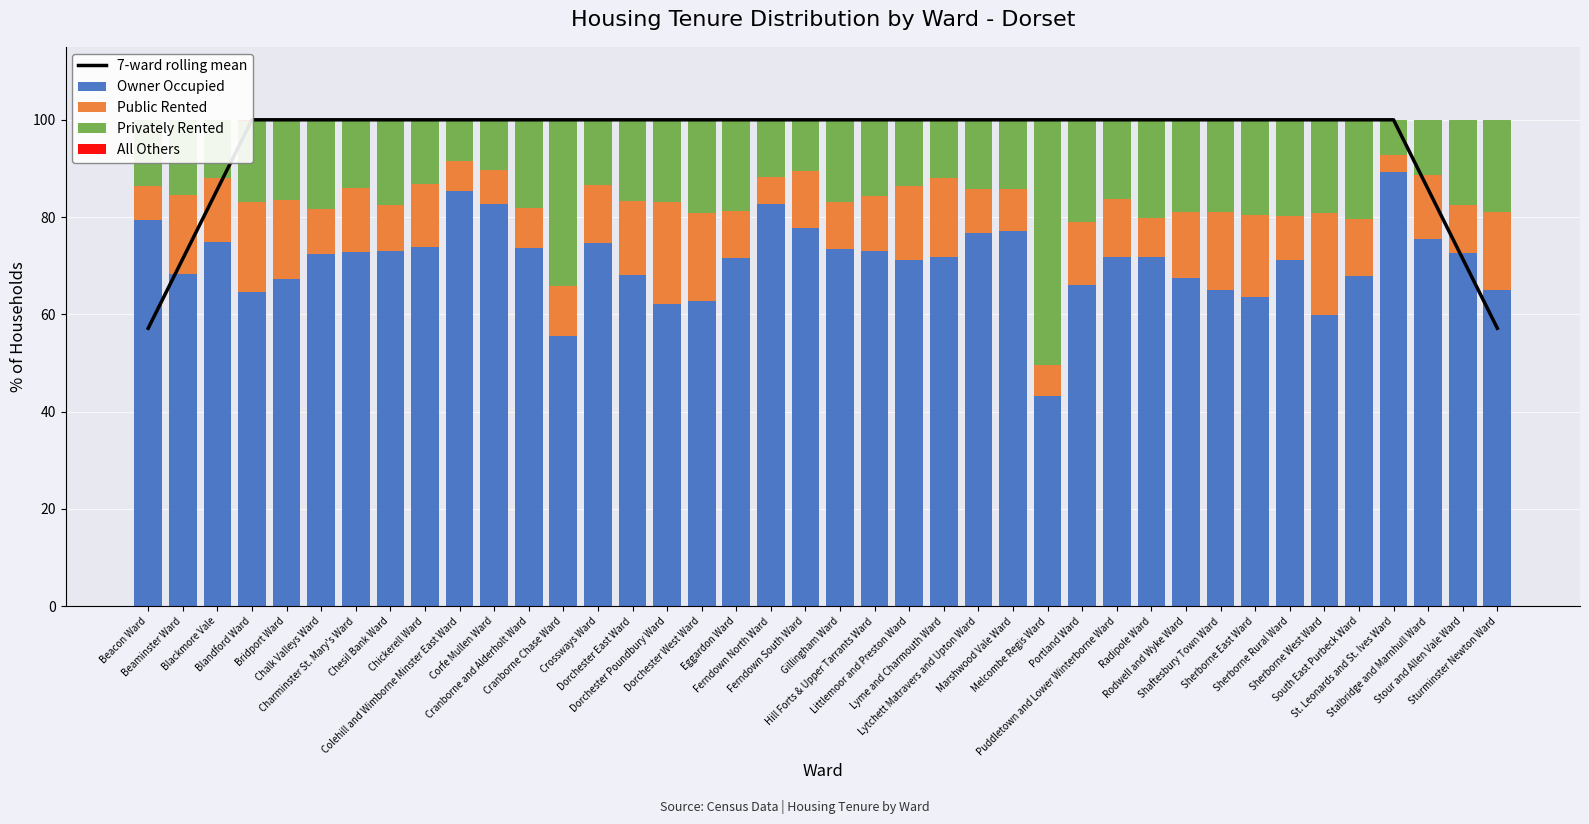

What is the difference between the second highest and minimum values in the All Others series?

0.1